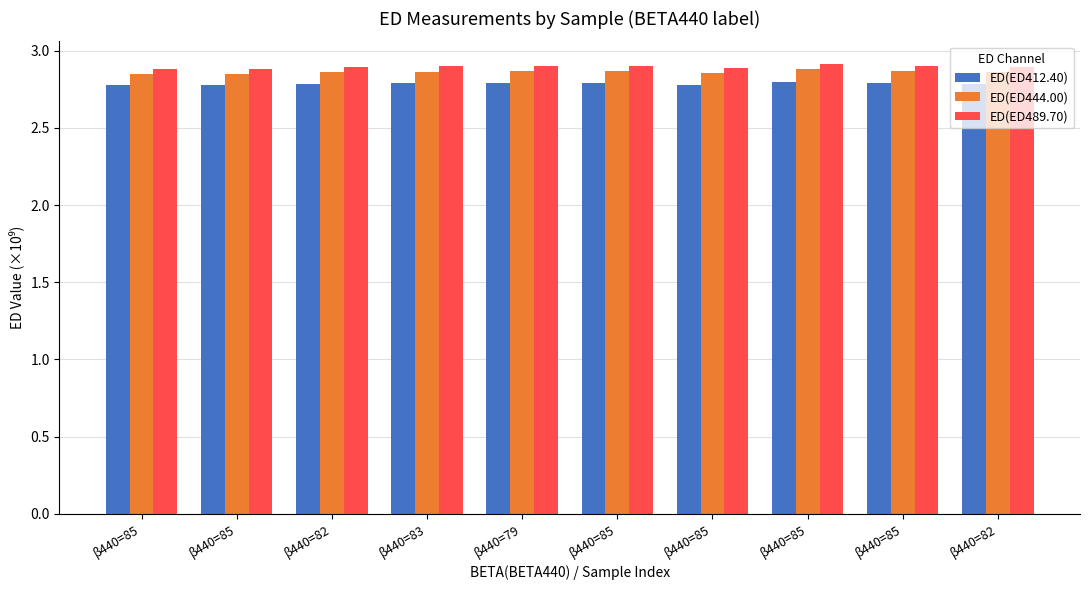

How many categories are shown in the chart?

10